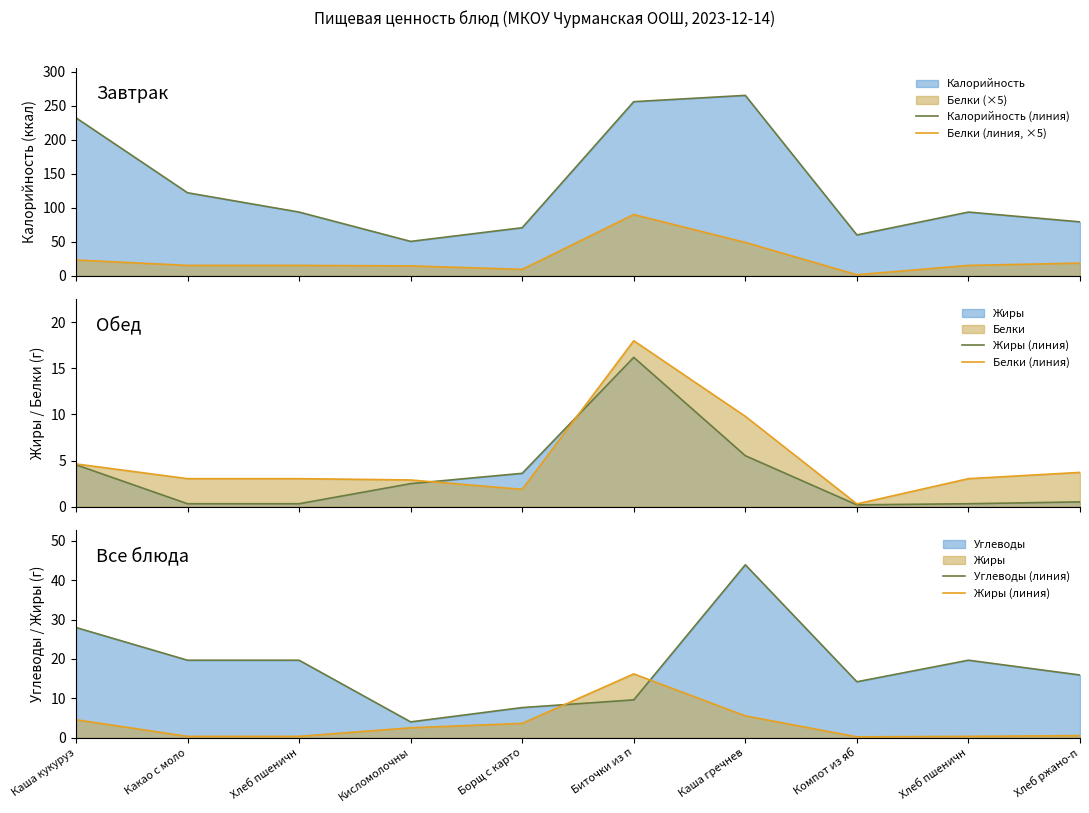

Reading right to left, extract all data points from this chart.

Калорийность (линия): 79.2	93.6	60.0	265.1	255.8	70.6	50.5	93.6	122.0	232.2
Белки (линия, ×5): 18.6	15.2	1.5	49.0	90.0	9.4	14.5	15.2	15.2	23.2
Жиры (линия): 0.5	0.3	0.2	5.5	16.2	3.6	2.5	0.3	0.3	4.5
Белки (линия): 3.7	3.0	0.3	9.8	18.0	1.9	2.9	3.0	3.0	4.6
Углеводы (линия): 15.9	19.7	14.2	44.0	9.6	7.6	4.0	19.7	19.7	28.0